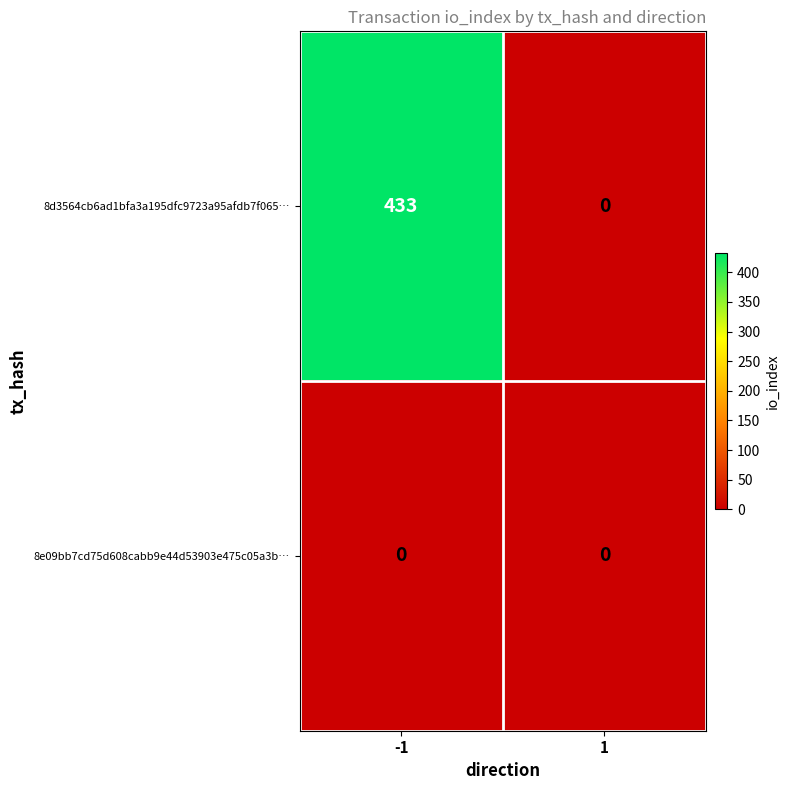

Reading right to left, list all the values displayed in this chart.

8d3564cb6ad1bfa3a195dfc9723a95afdb7f065…: 1=0	-1=433
8e09bb7cd75d608cabb9e44d53903e475c05a3b…: 1=0	-1=0